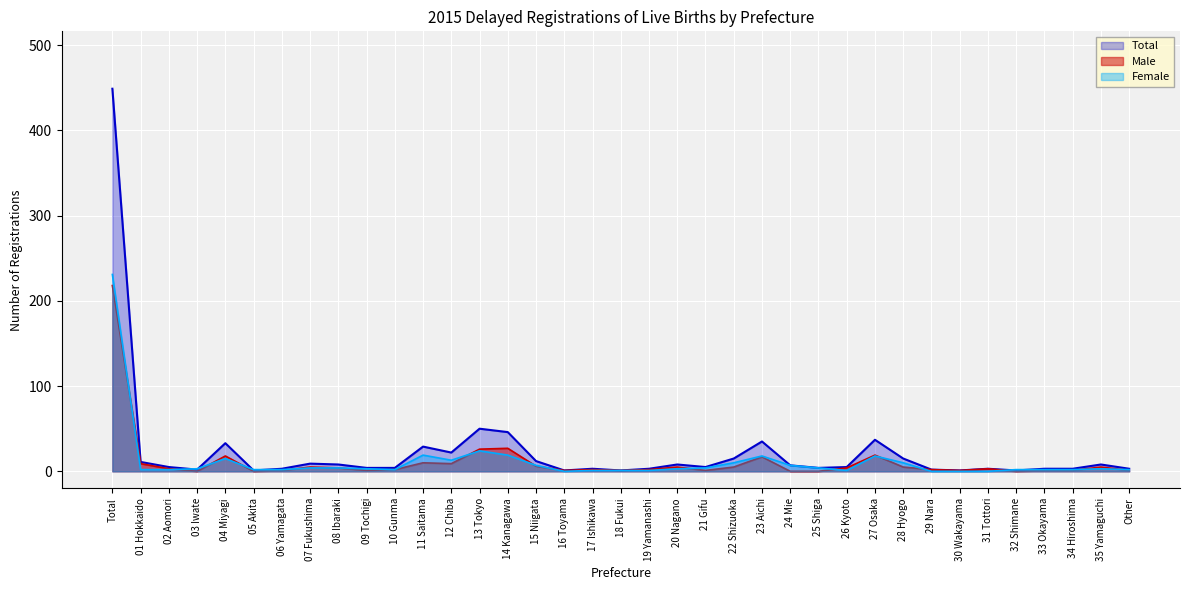

Which series has the widest spread of values?

Total